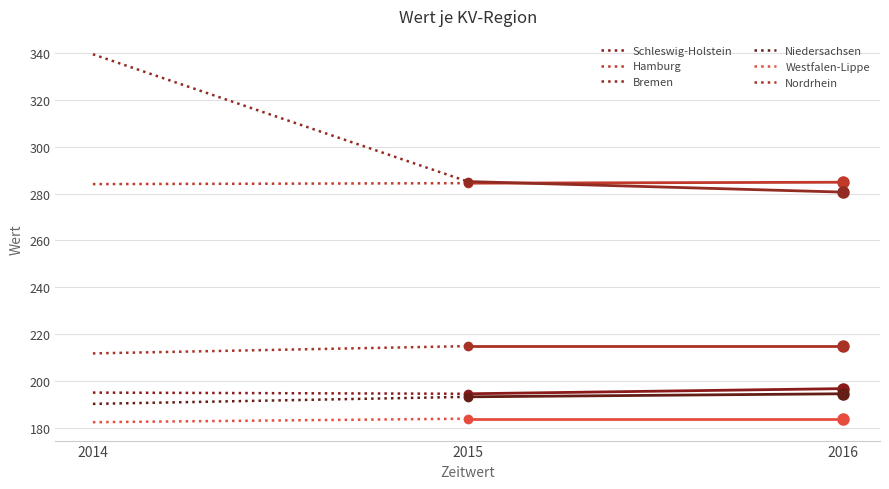

List the labels in order of Schleswig-Holstein value, largest first.

2014, 2015